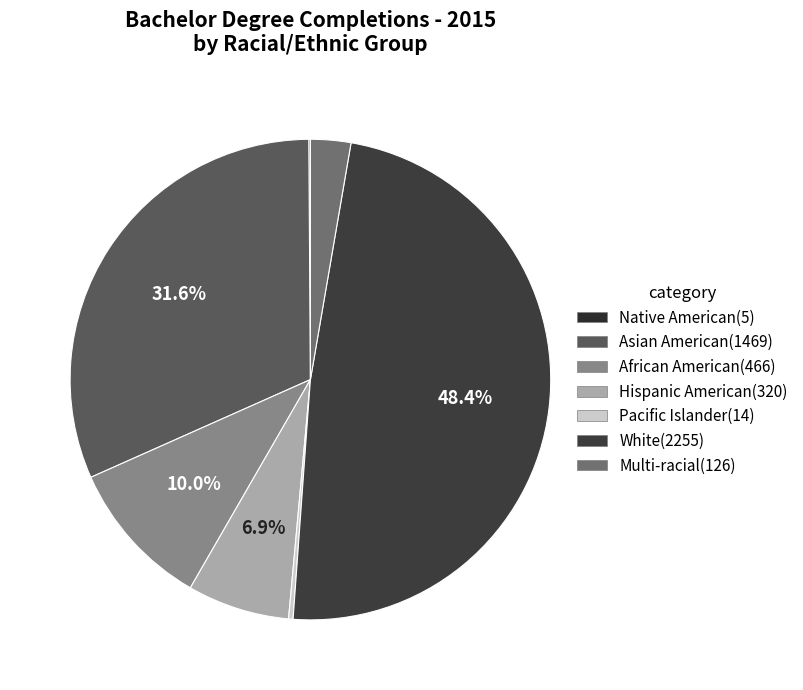

To the nearest percent, what is the difference between the largest and smallest slice percentages?

48%